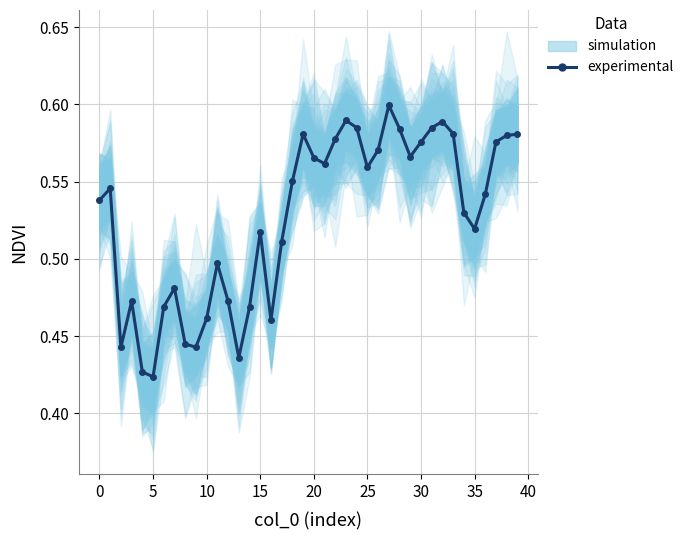

The value at 36 is 0.5. True or false?

True